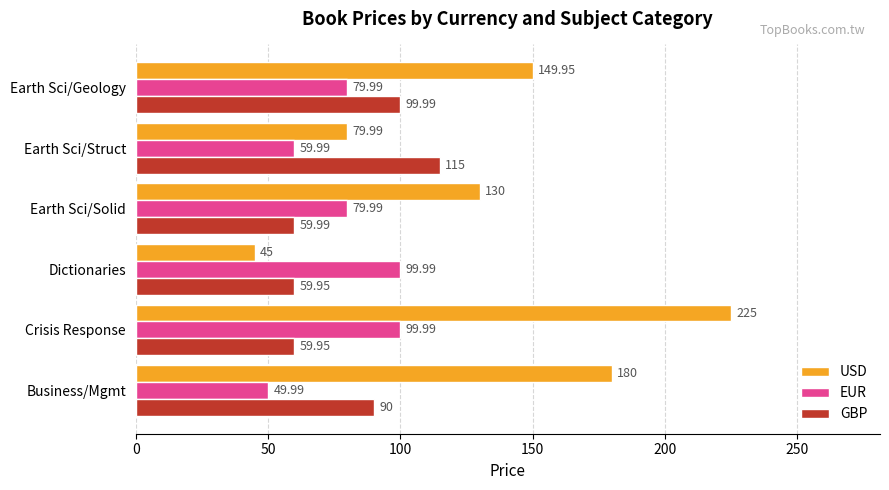

At which label does USD reach its peak?

Crisis Response